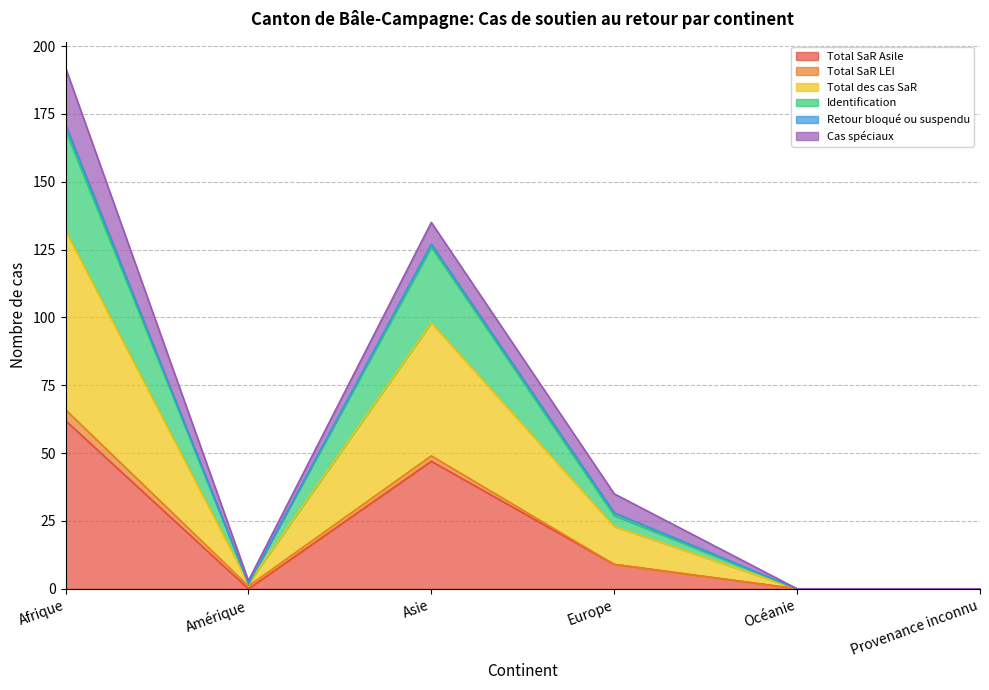

Which category has the highest value in the Total SaR Asile series?

Afrique